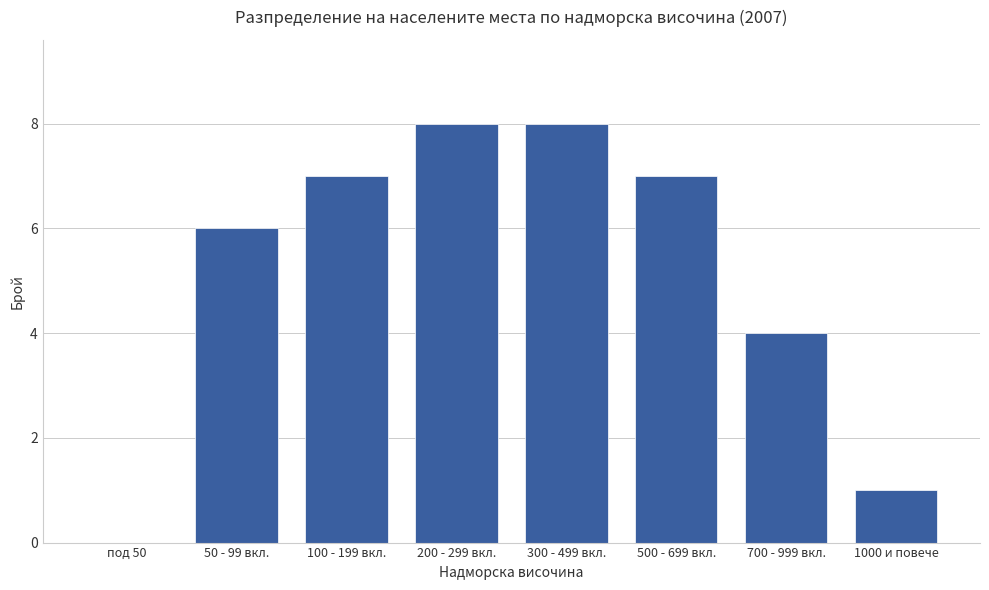

What is the sum of the values at 500 - 699 вкл. and 300 - 499 вкл.?

15